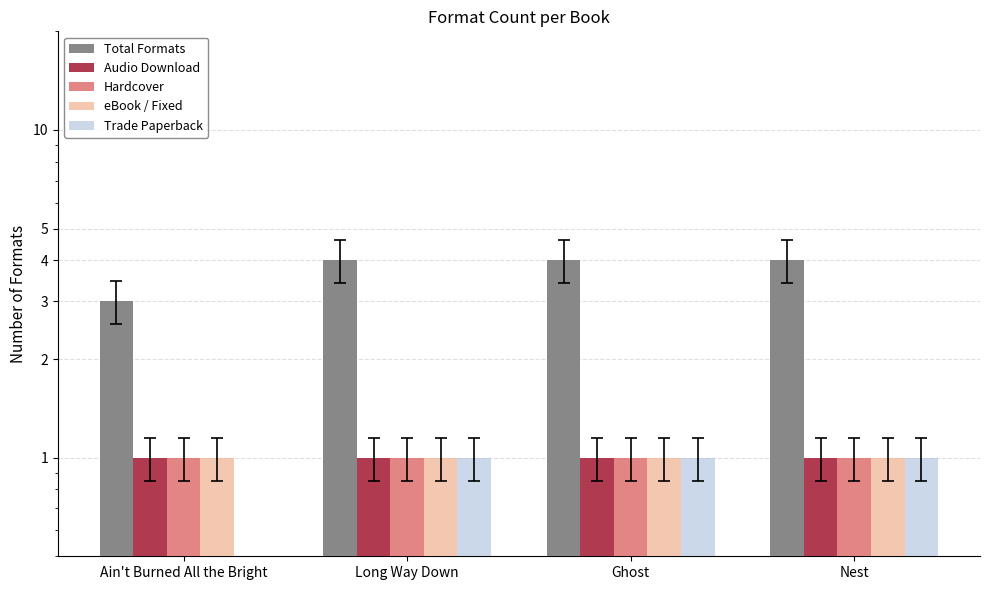

What is the minimum value for Hardcover?

1